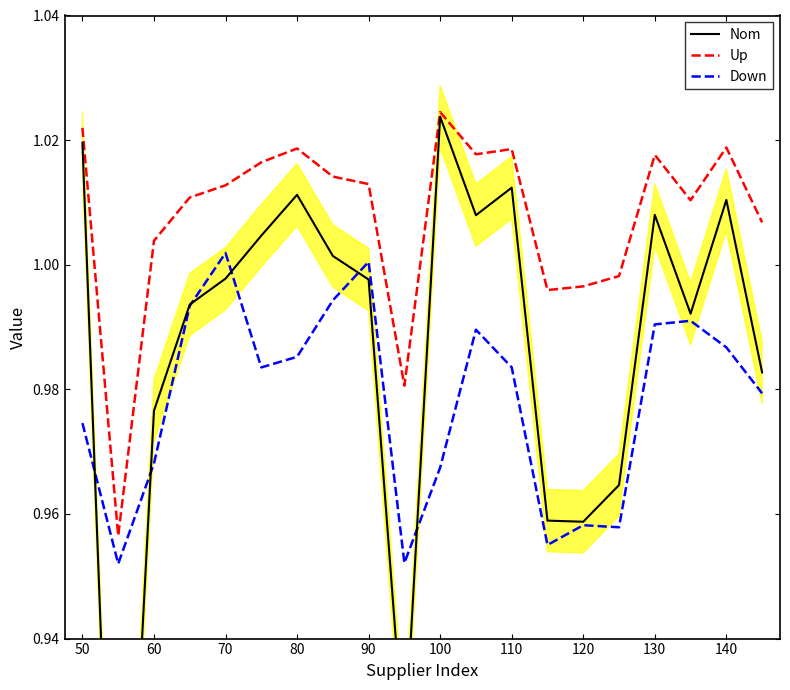

True or false: Up and Down intersect in this chart.

False